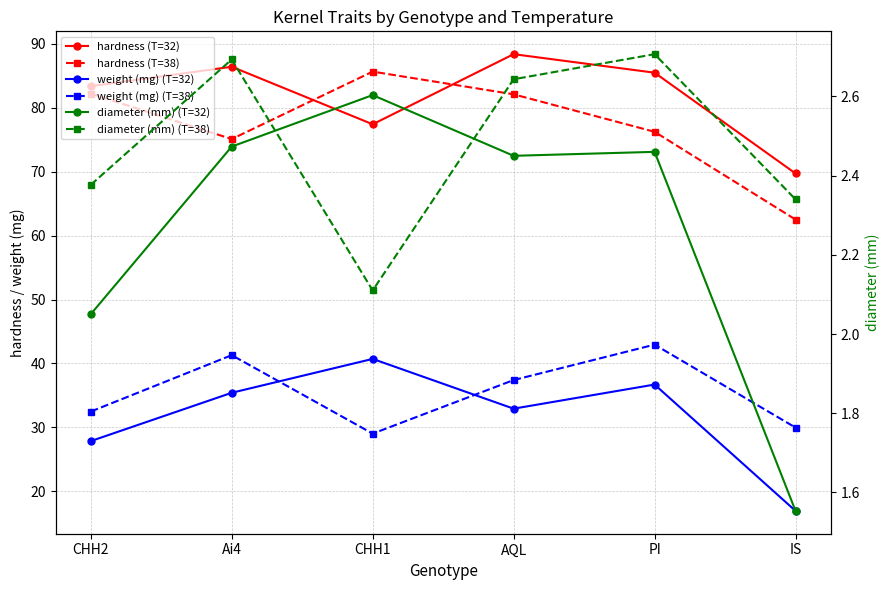

List the labels in order of weight (mg) (T=32) value, smallest first.

IS, CHH2, AQL, Ai4, PI, CHH1